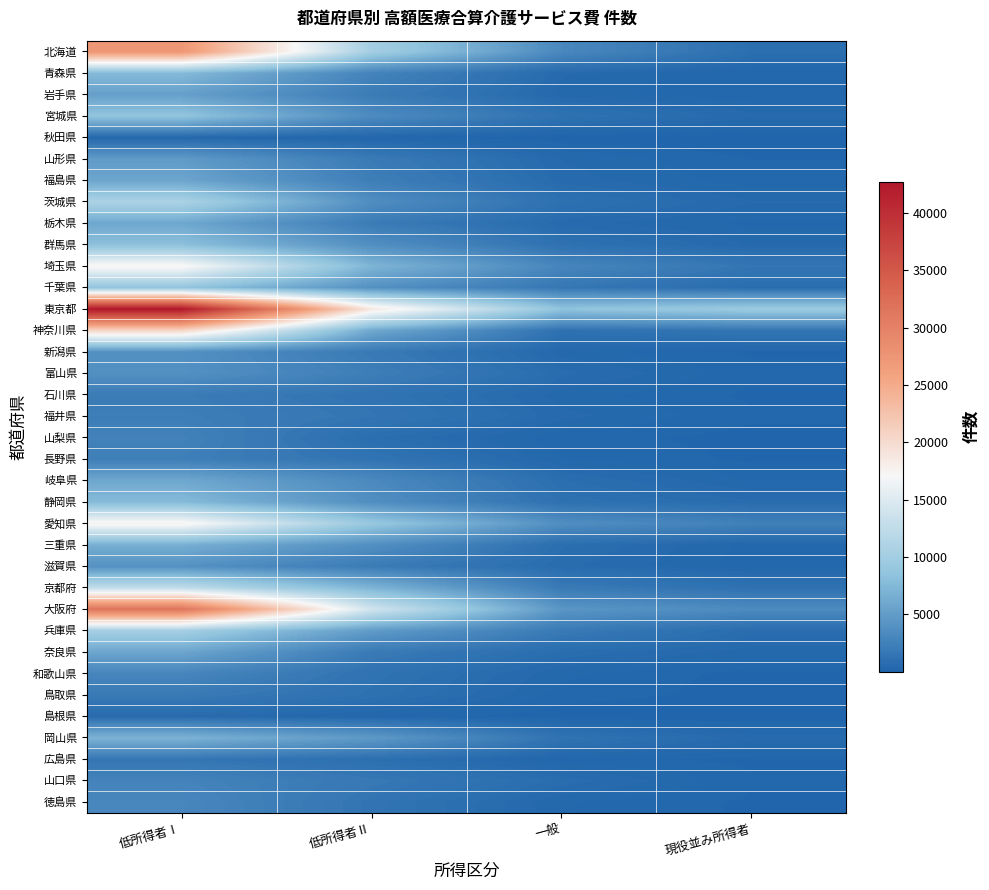

Which label corresponds to the largest value in the chart?

低所得者Ⅰ